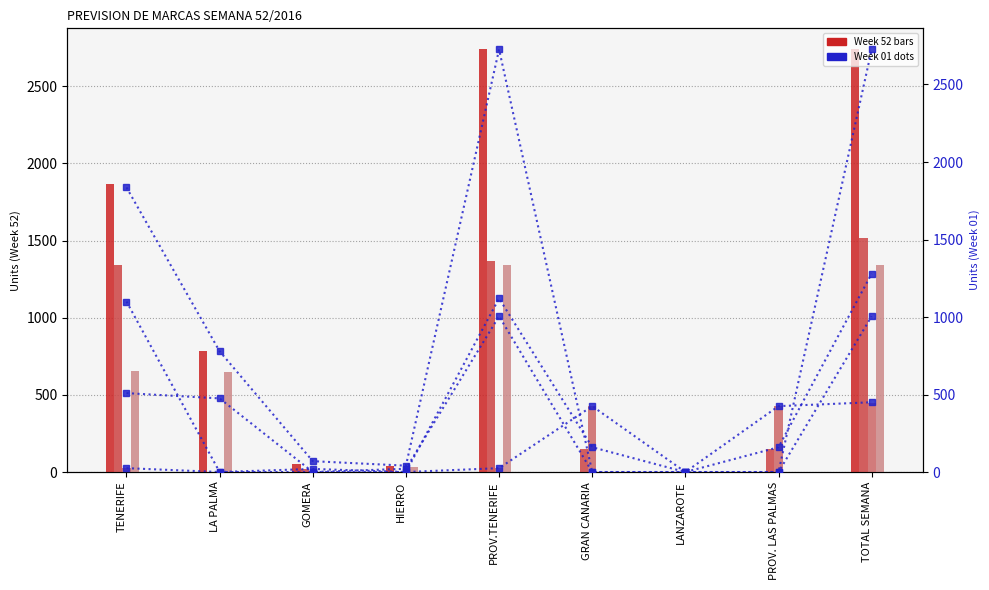

At how many categories does at least one series exceed 154?

6